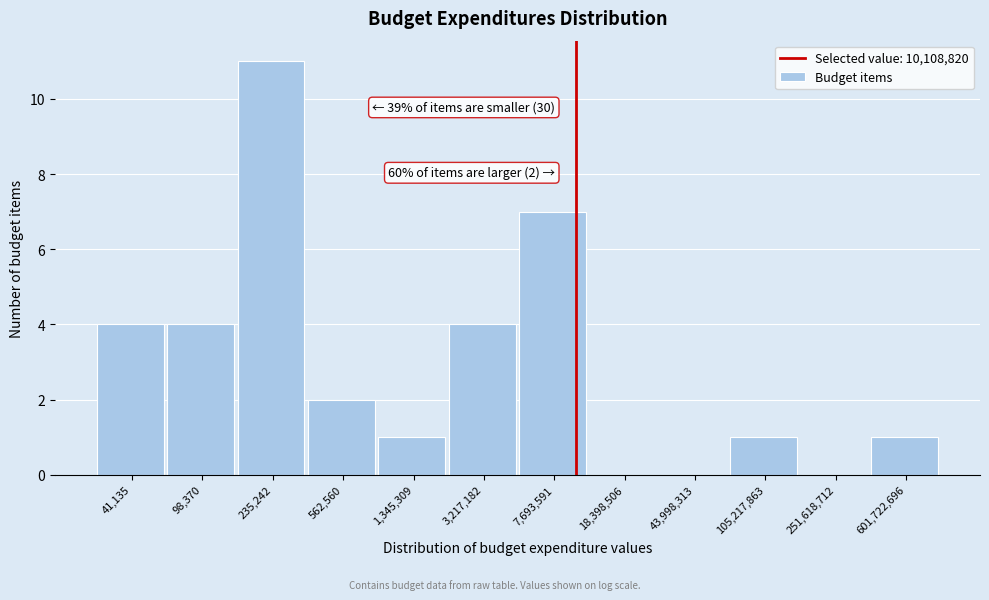

Reading left to right, what are all the values shown in this chart?

41,135=4	98,370=4	235,242=11	562,560=2	1,345,309=1	3,217,182=4	7,693,591=7	18,398,506=0	43,998,313=0	105,217,863=1	251,618,712=0	601,722,696=1